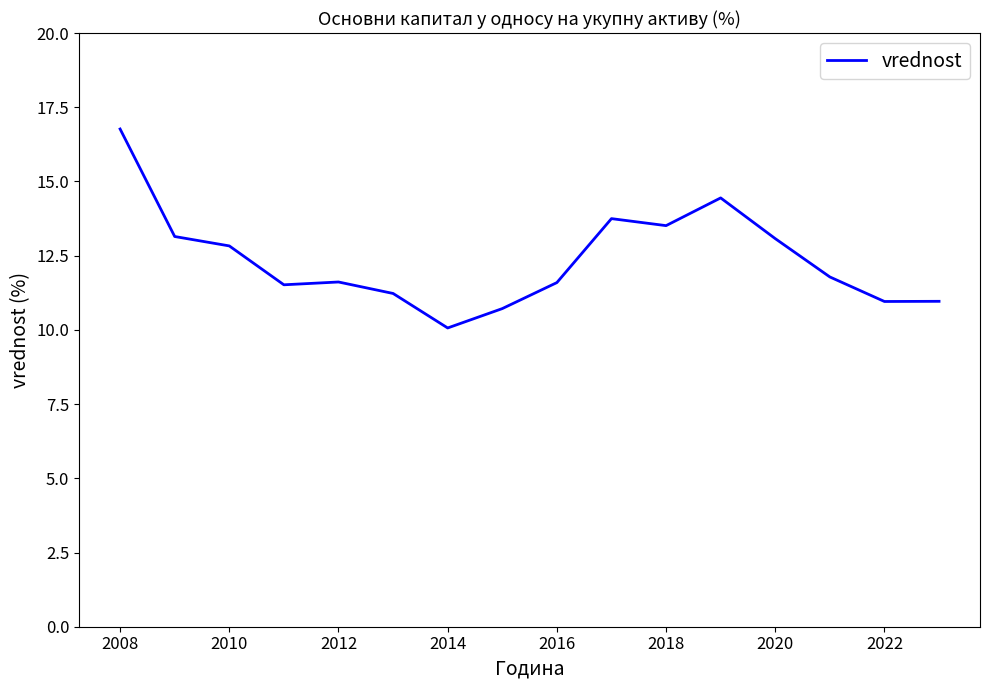

What is the difference between the maximum and minimum values?

6.7